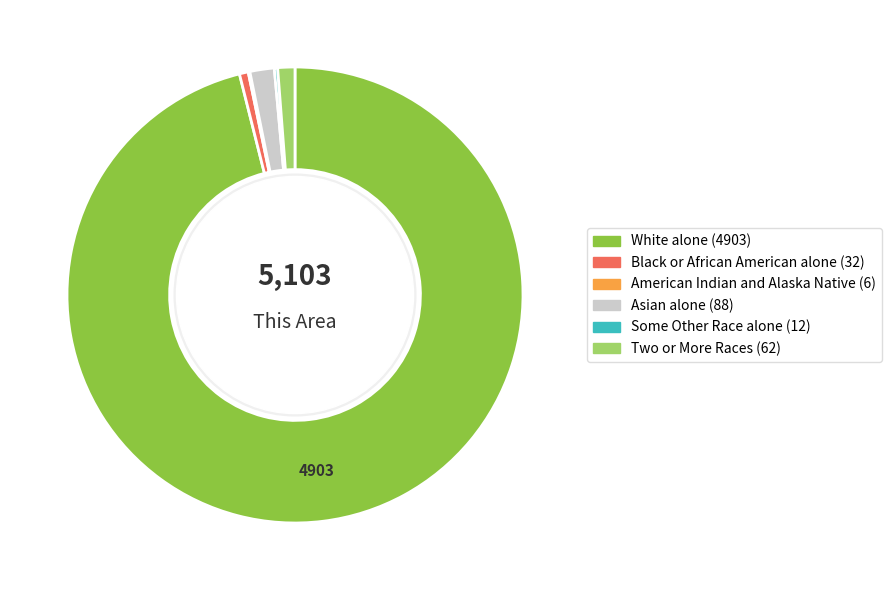

Does White alone represent more than half of the total?

Yes